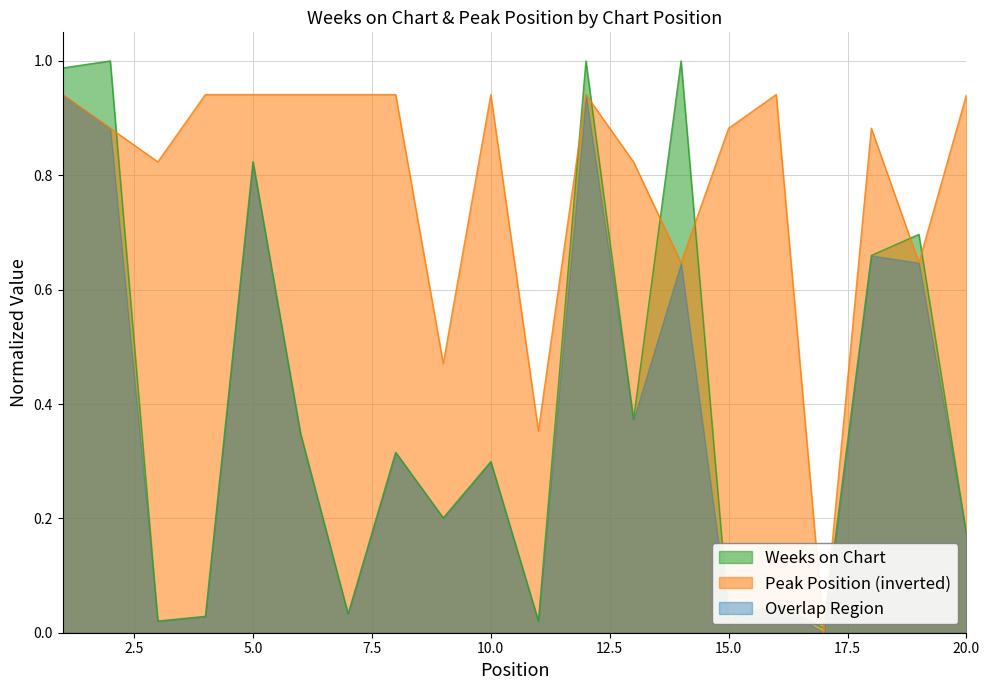

What is the spread (max minus min) of values at 11?

0.3